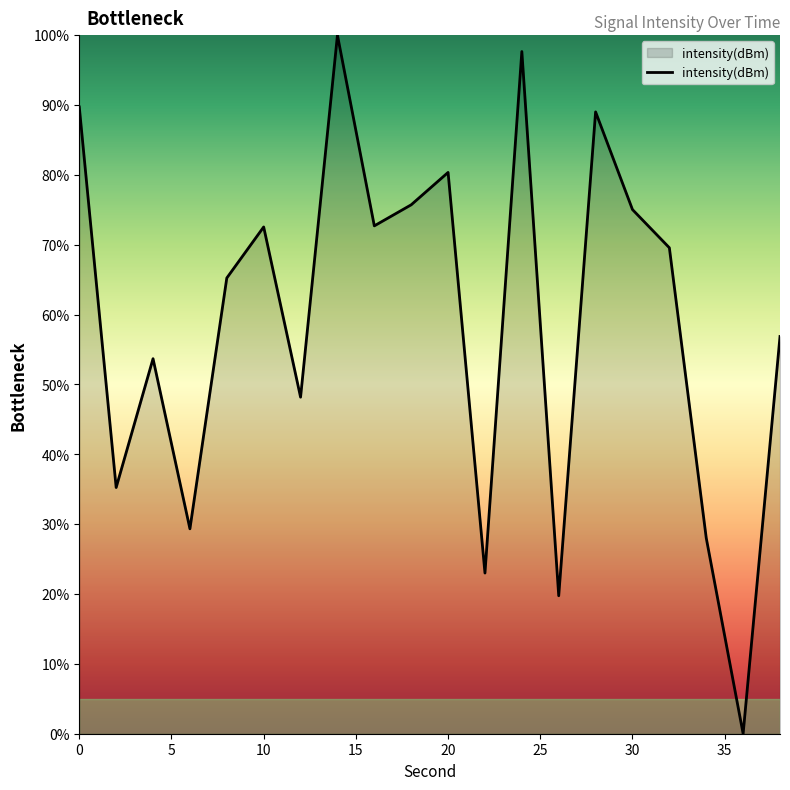

What is the maximum value shown in the chart?

100.0